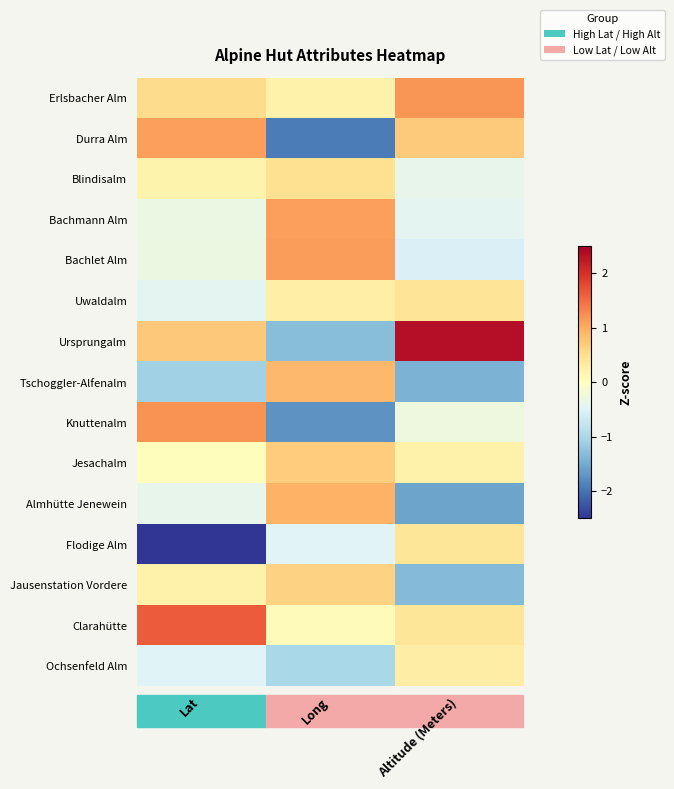

What is the spread (max minus min) of values at Long?

3.0